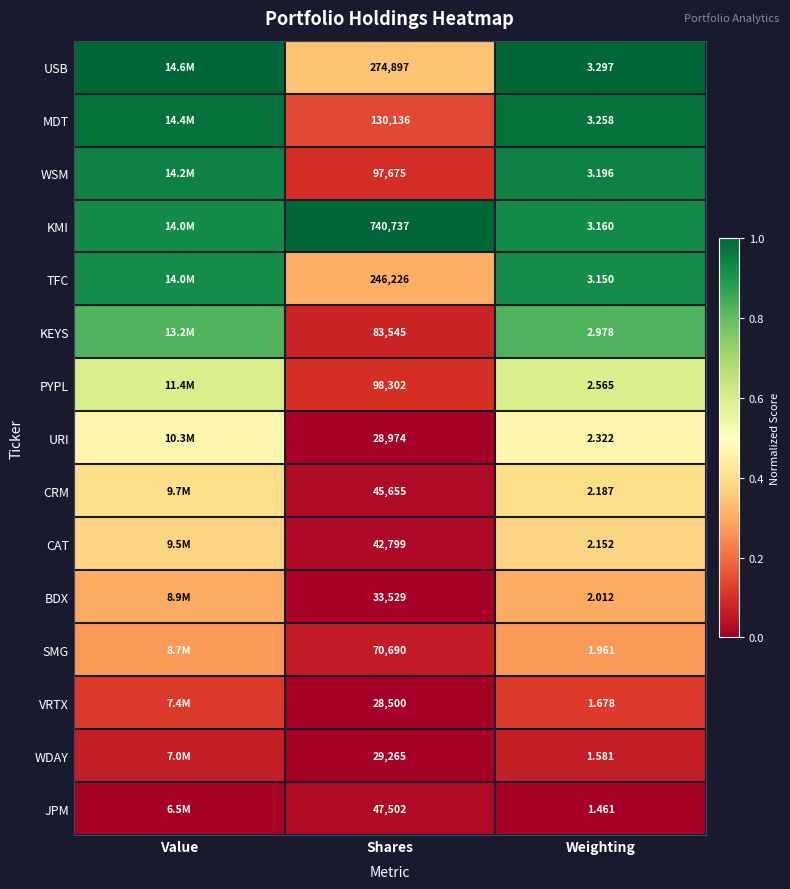

What is the total value across all series at Shares?

1998432.0